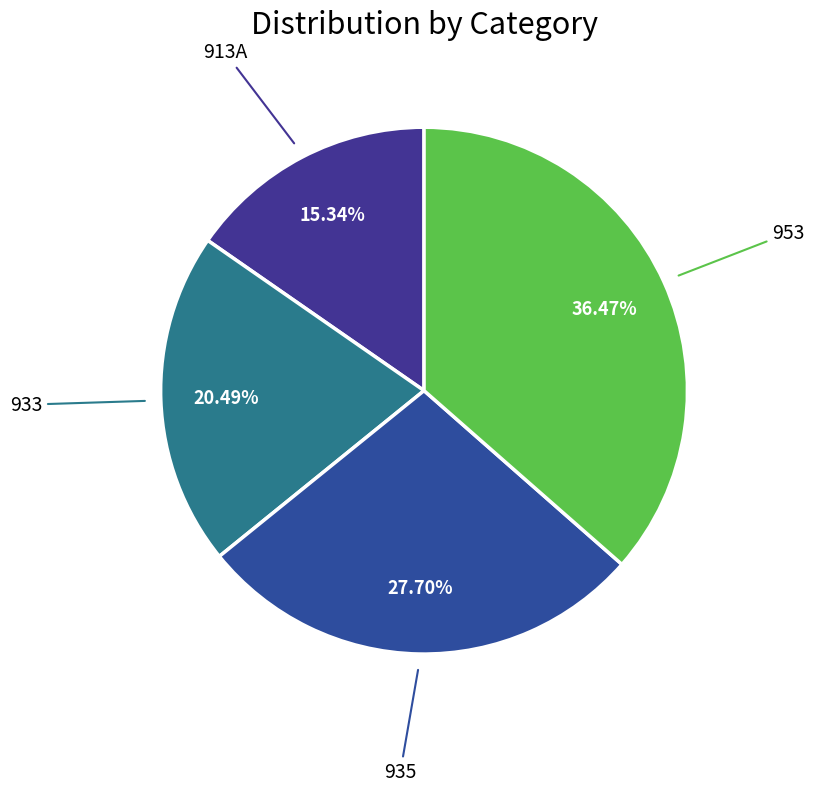

How many slices are in this pie chart?

4